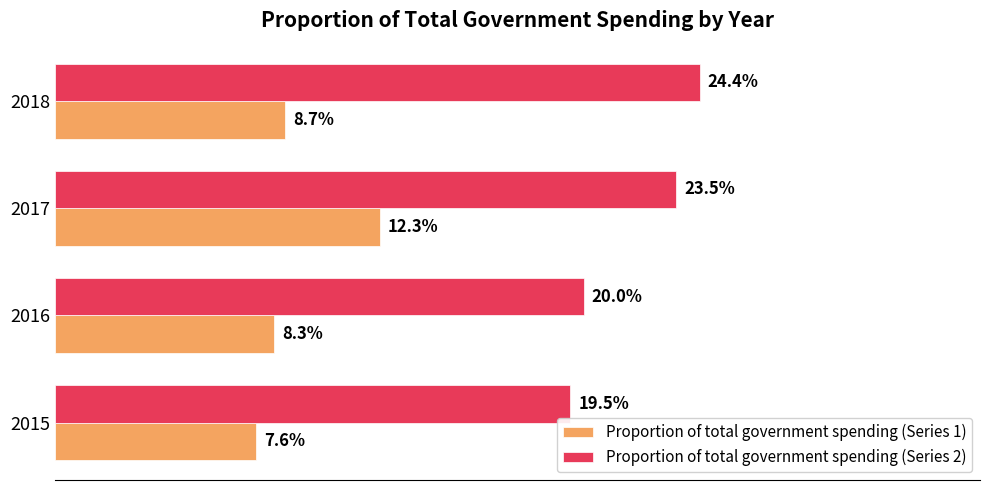

At 2018, list the series in order from smallest to largest.

Proportion of total government spending (Series 1), Proportion of total government spending (Series 2)